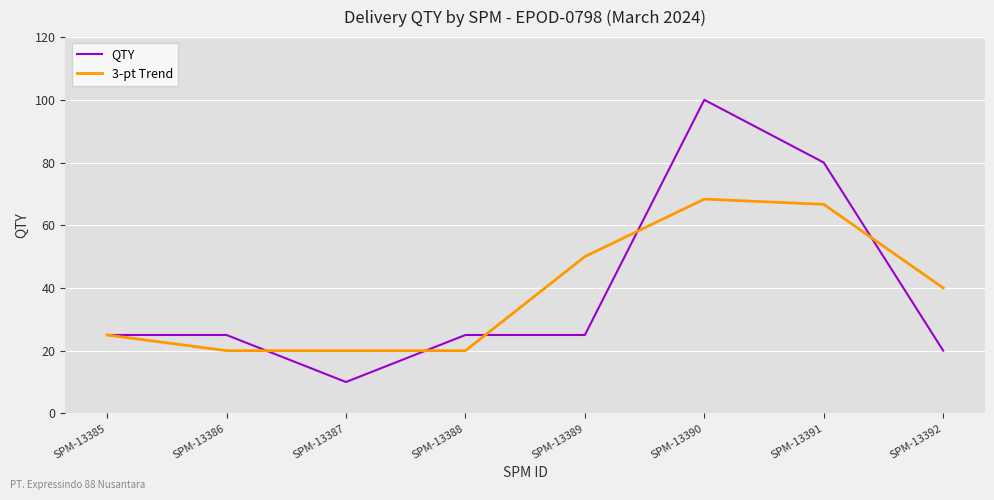

True or false: QTY has a value of 25.0 at SPM-13388.

True